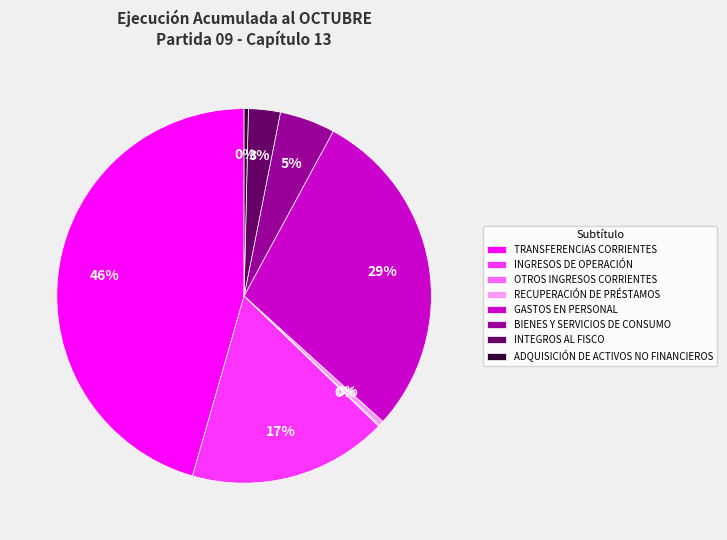

Between BIENES Y SERVICIOS DE CONSUMO and GASTOS EN PERSONAL, which is larger?

GASTOS EN PERSONAL